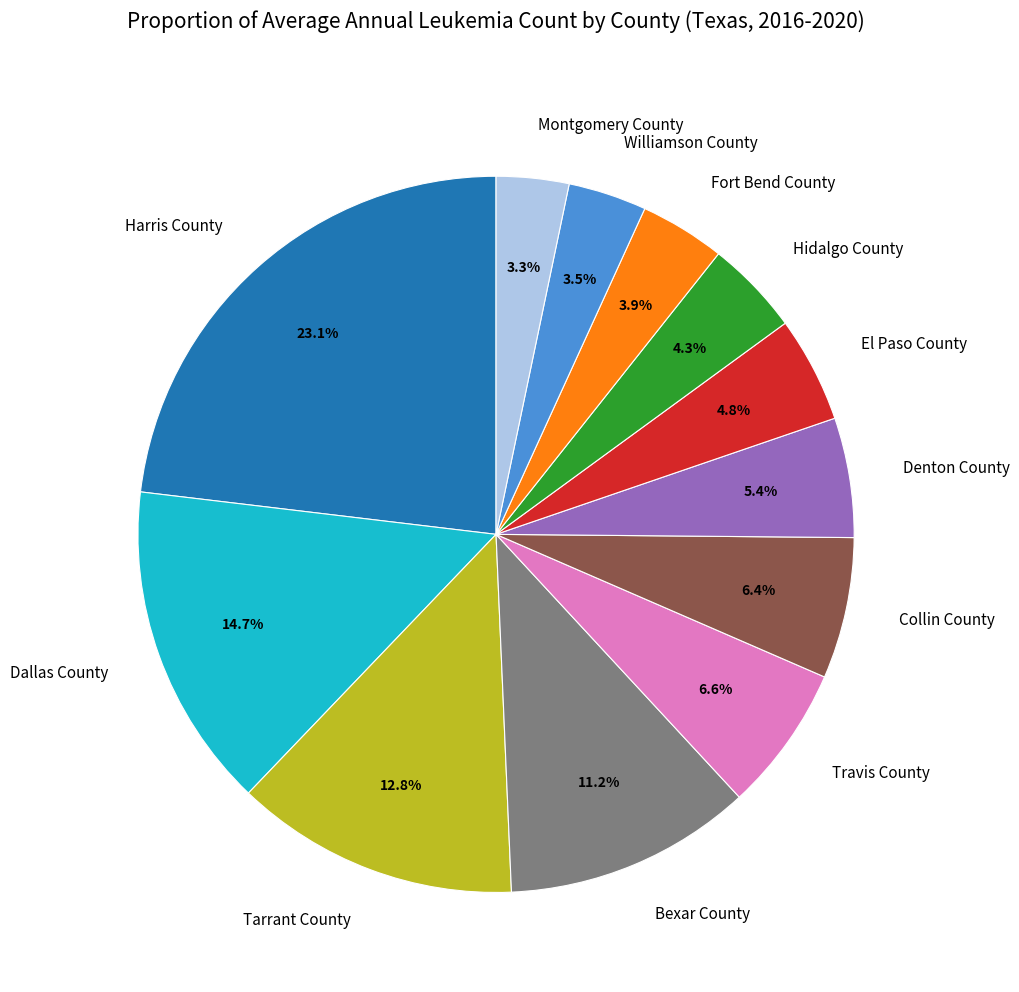

What is the total percentage of Hidalgo County and Bexar County?

15.5%